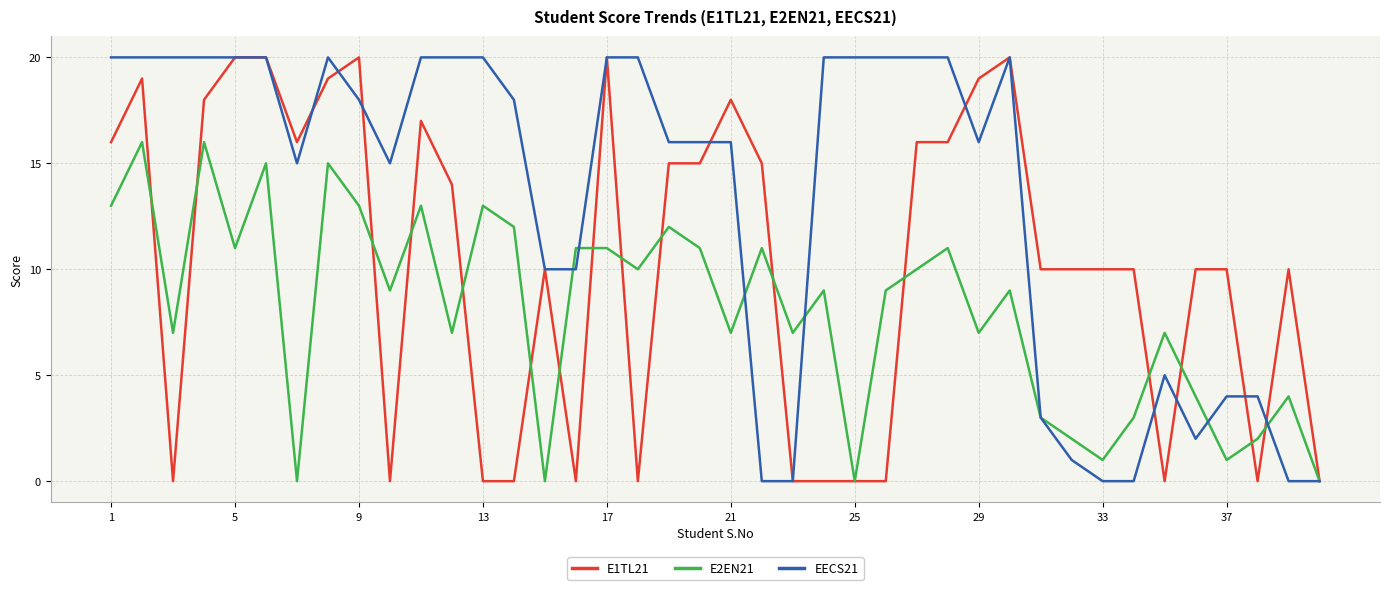

What is the maximum value for EECS21?

20